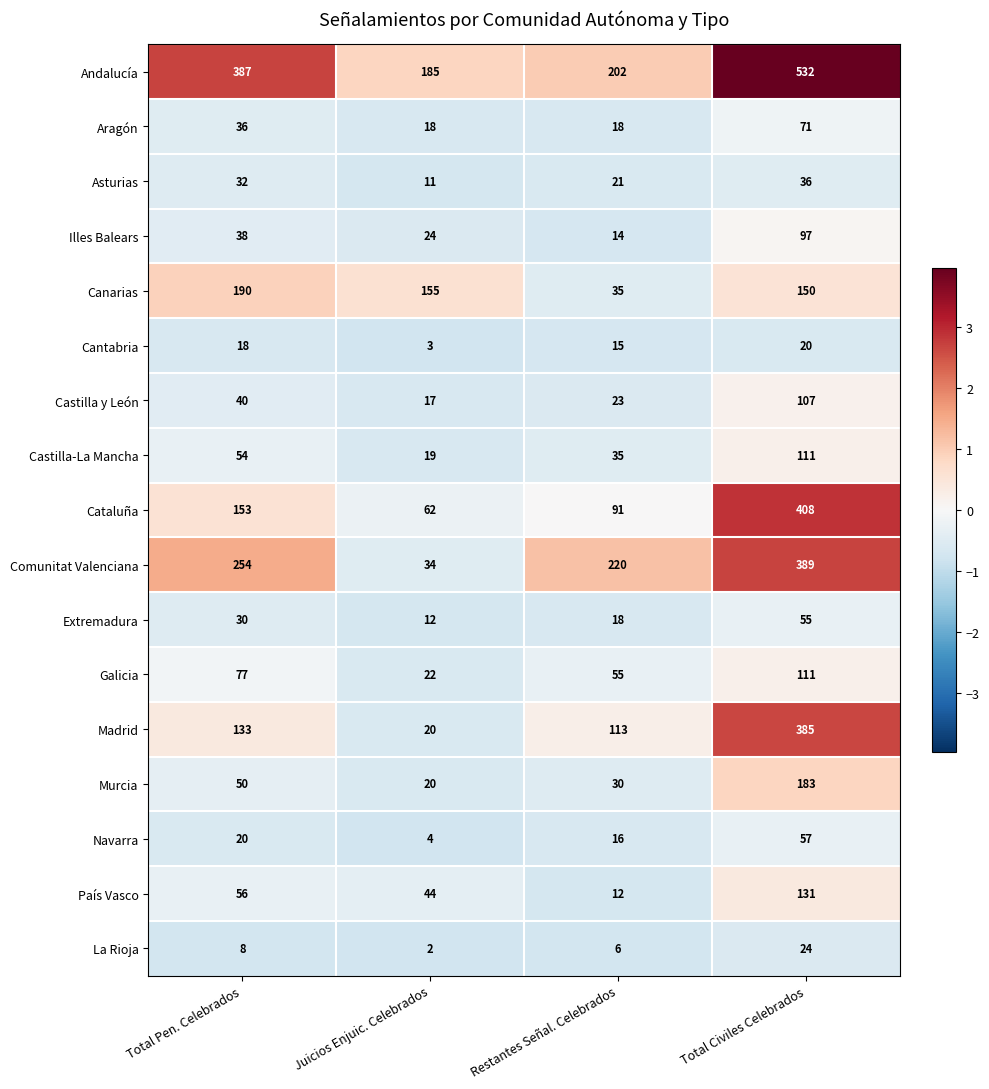

The Castilla y León series shows 38 at Restantes Señal. Celebrados. True or false?

False